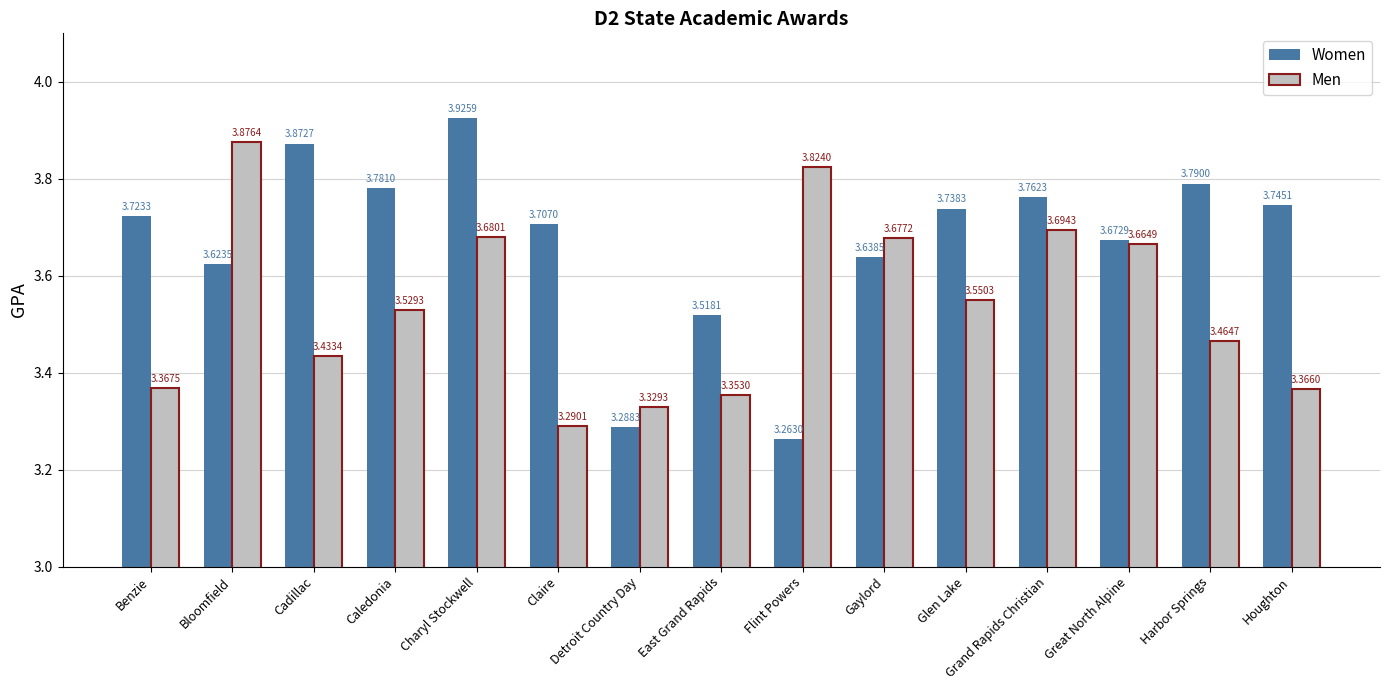

What position from the left is Great North Alpine?

13